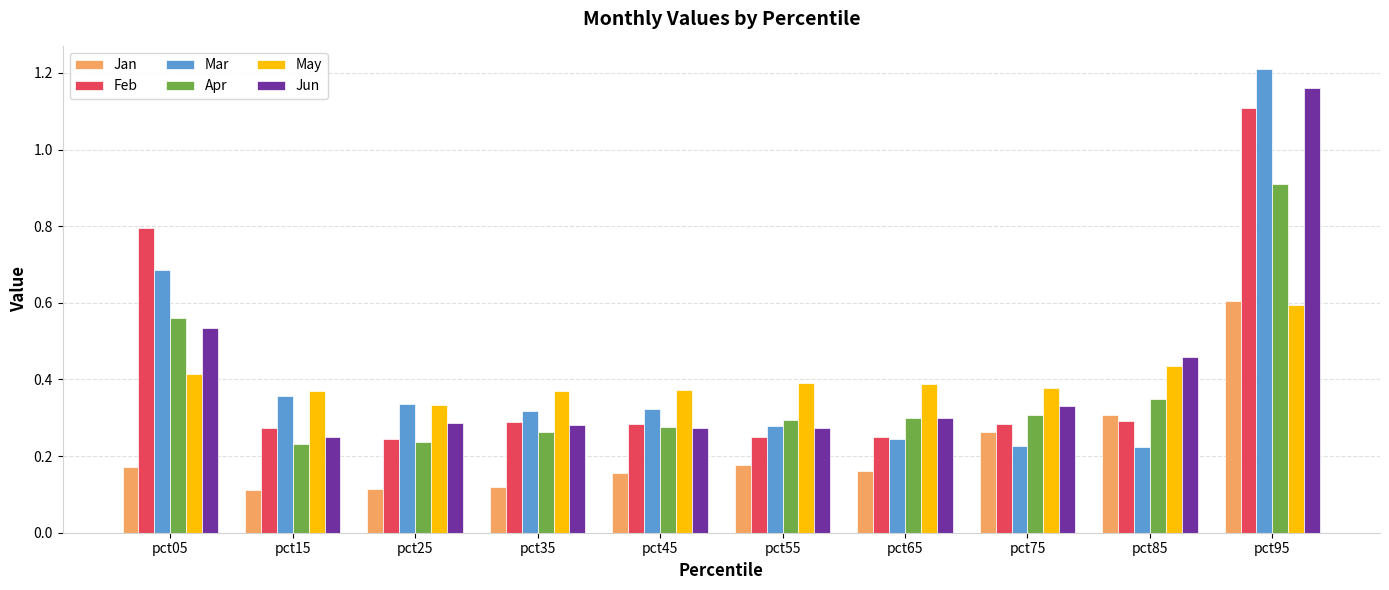

How many Mar values are between 0 and 1?

9